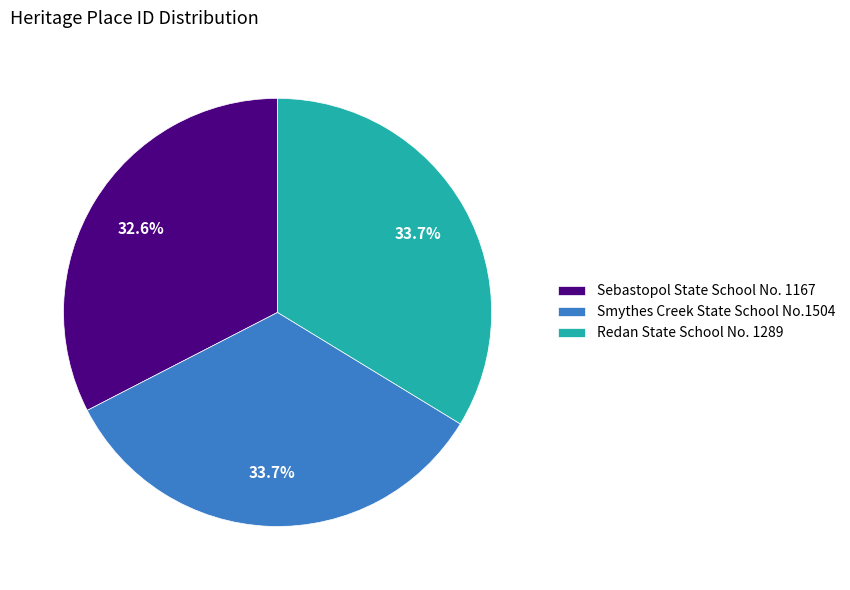

To the nearest percent, what portion does Smythes Creek State School No.1504 represent?

34%